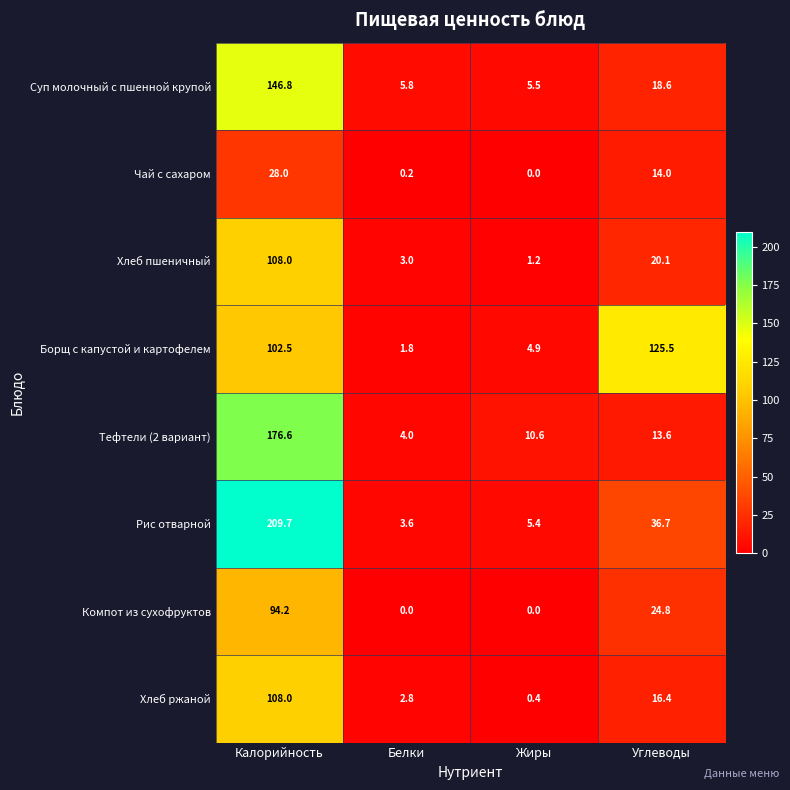

Is it true that Хлеб пшеничный equals 20.1 at Углеводы?

True